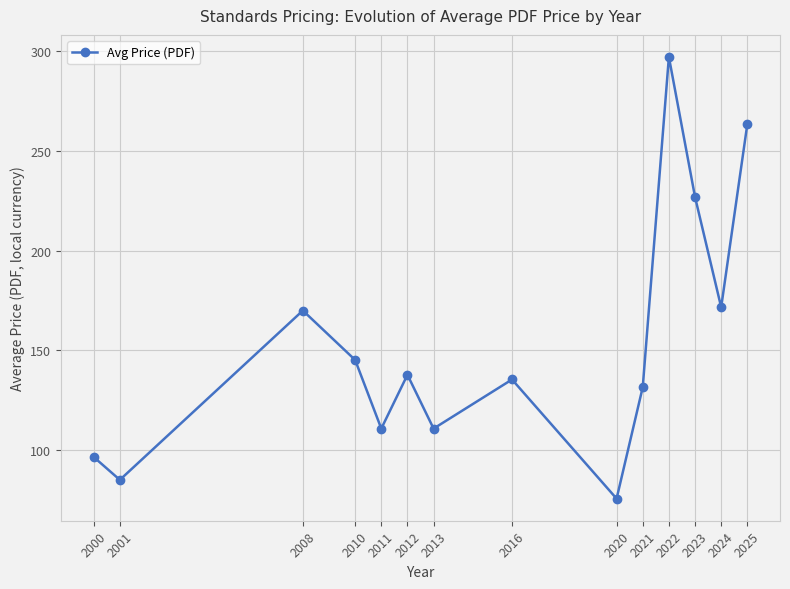

Is it true that the value at 2010 is 83.4?

False